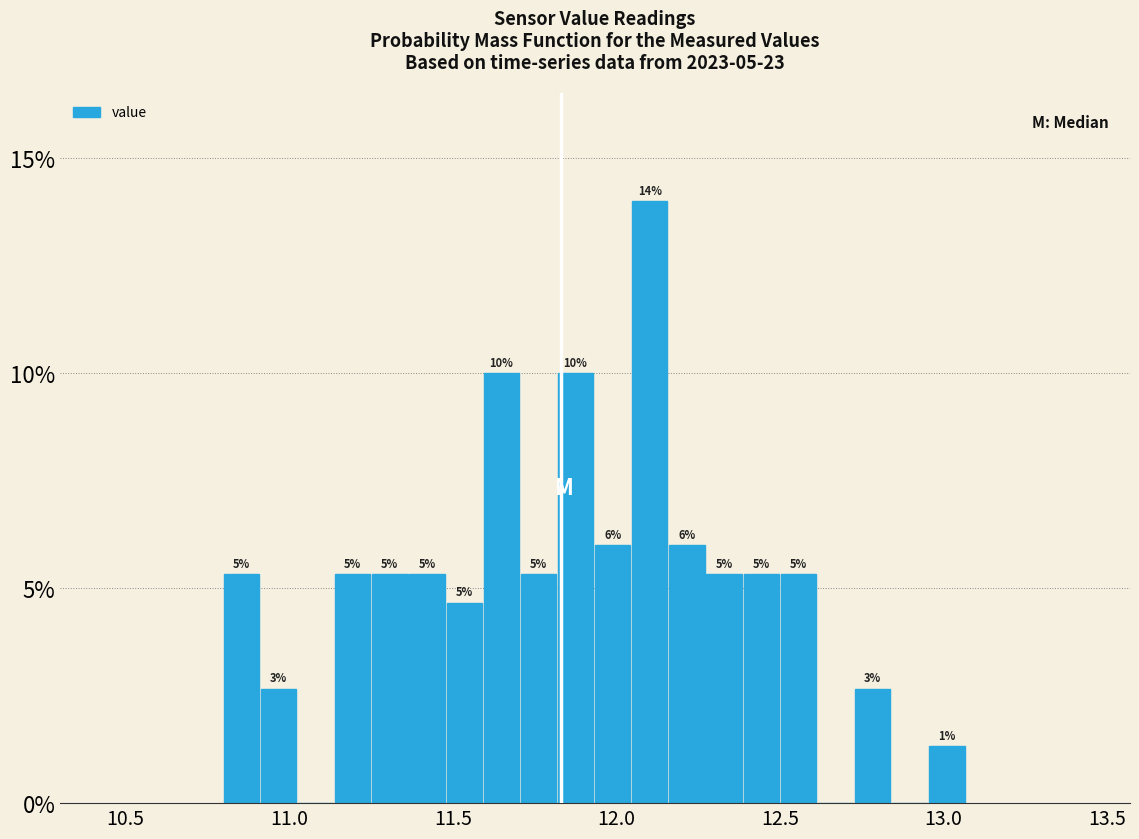

Around what value on the x-axis is the tallest bar? Give the approximate position of its centre, as read against the axis.

12.10